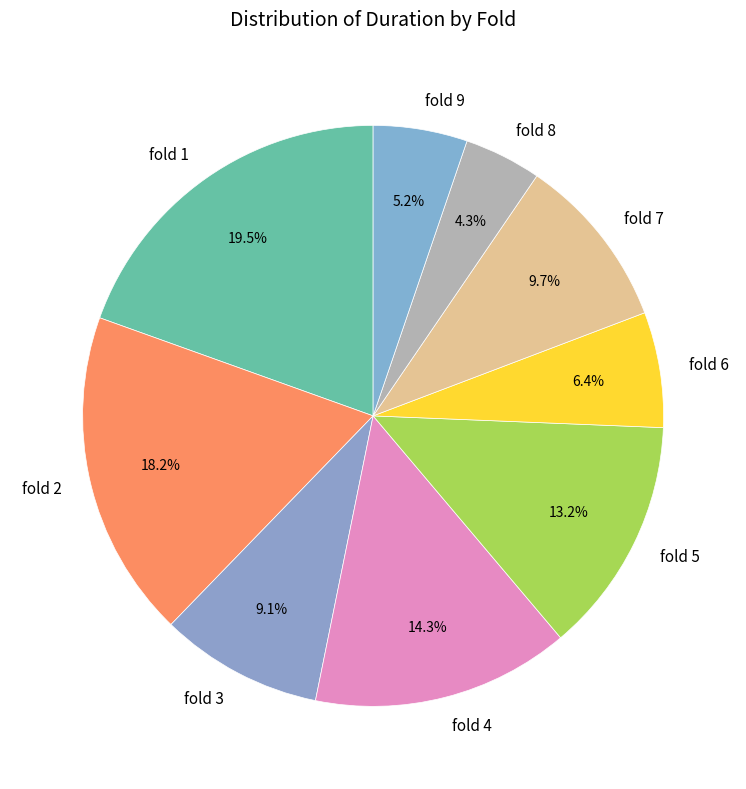

What is the ratio of the value at fold 6 to the value at fold 8?

1.5